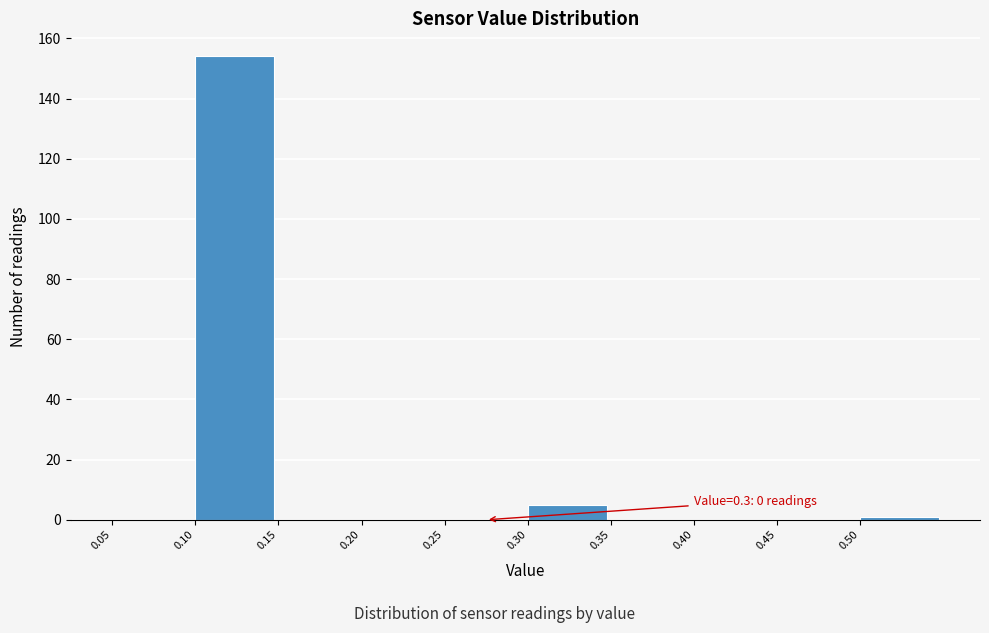

Over which range of the x-axis is the bar tallest?

0.10 to 0.15